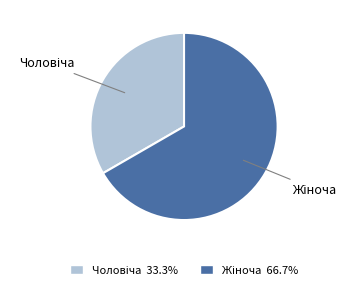

Does any single category account for the majority?

Yes